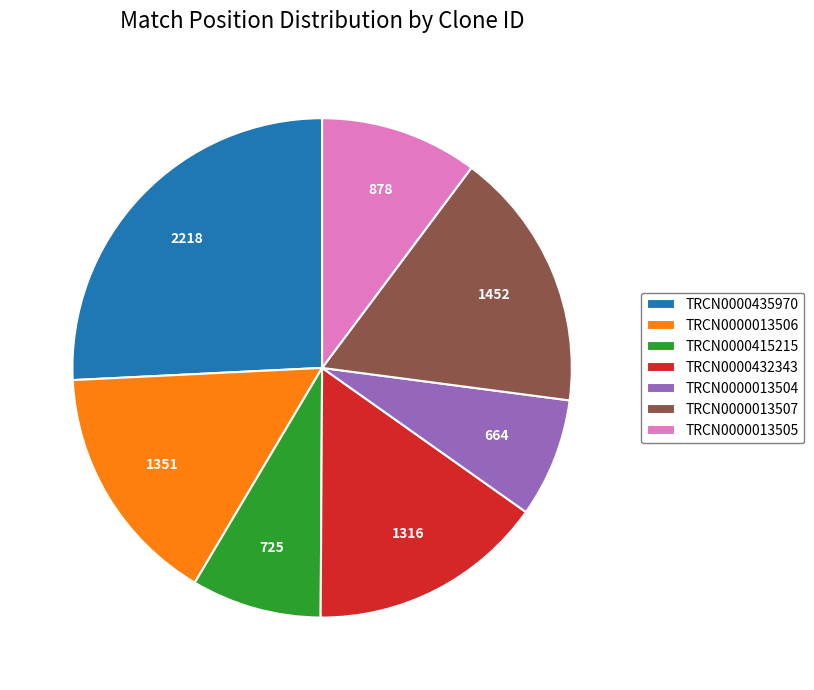

How many segments does this pie chart have?

7